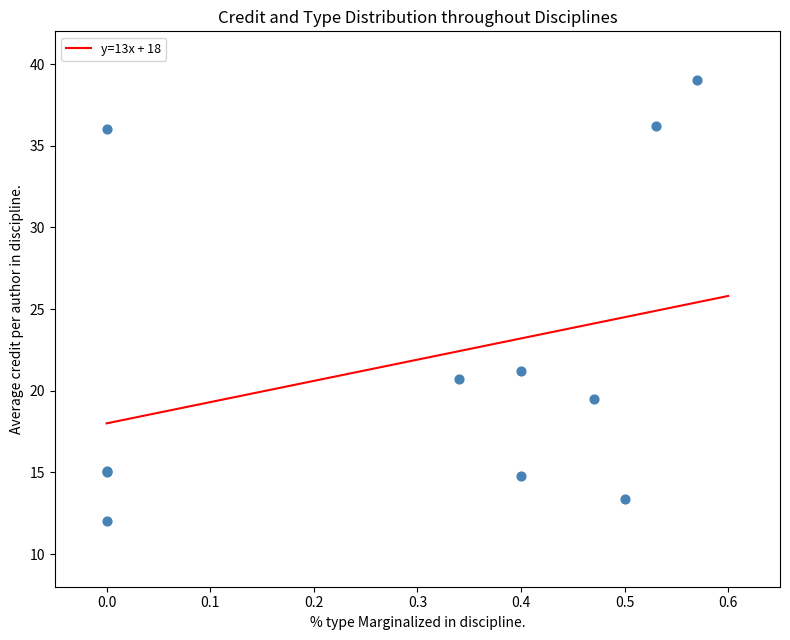

What Y value in the scatter plot is closest to 25?

21.2